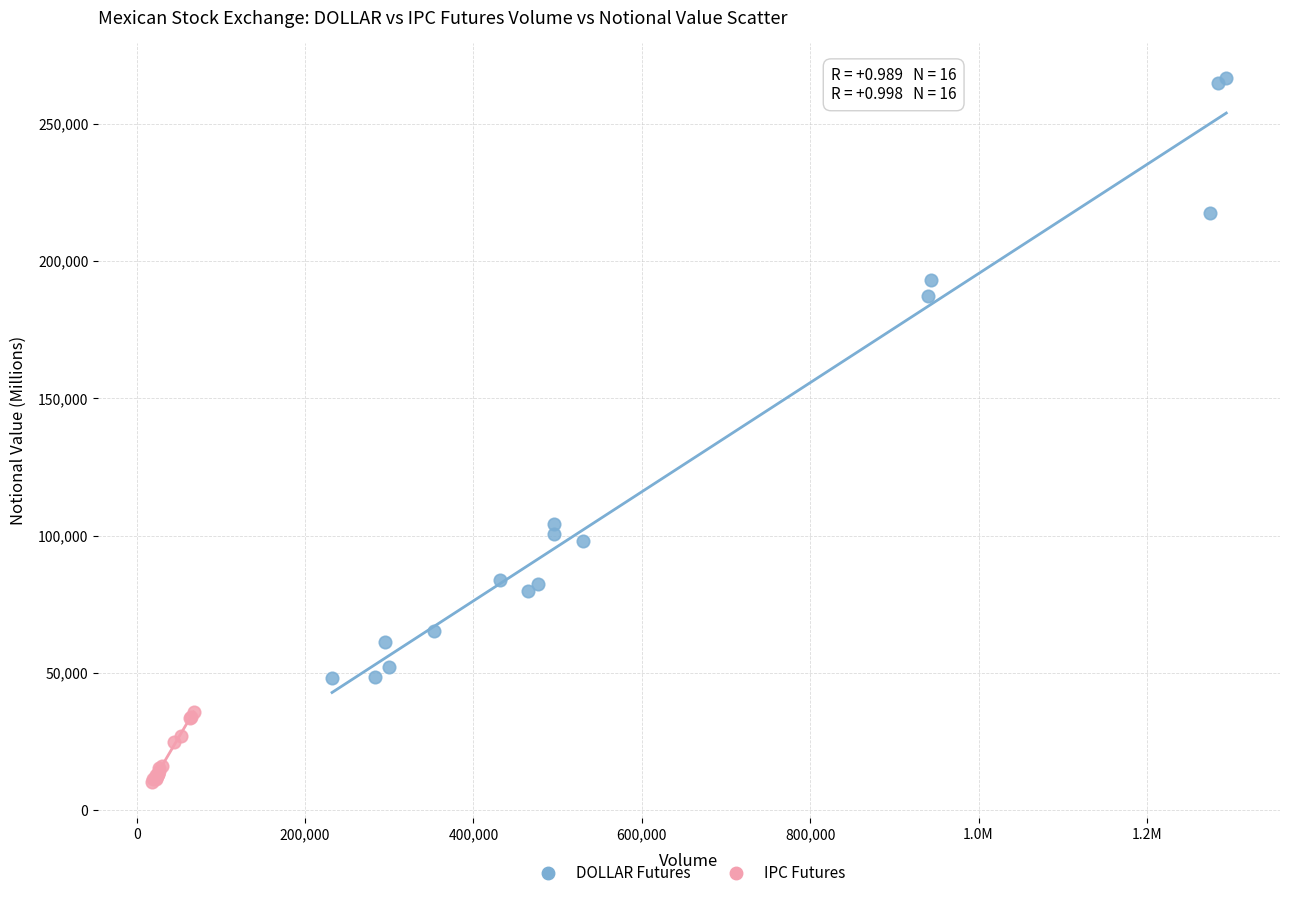

Which series contains the highest Y value?

DOLLAR Futures